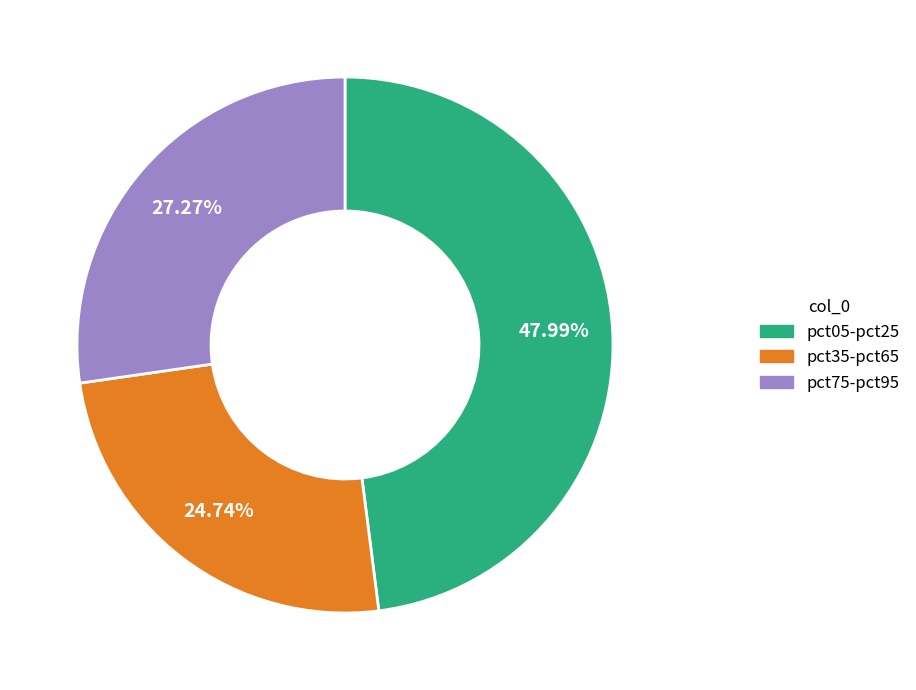

Approximately how many times larger is the value at pct05-pct25 compared to pct35-pct65?

1.9